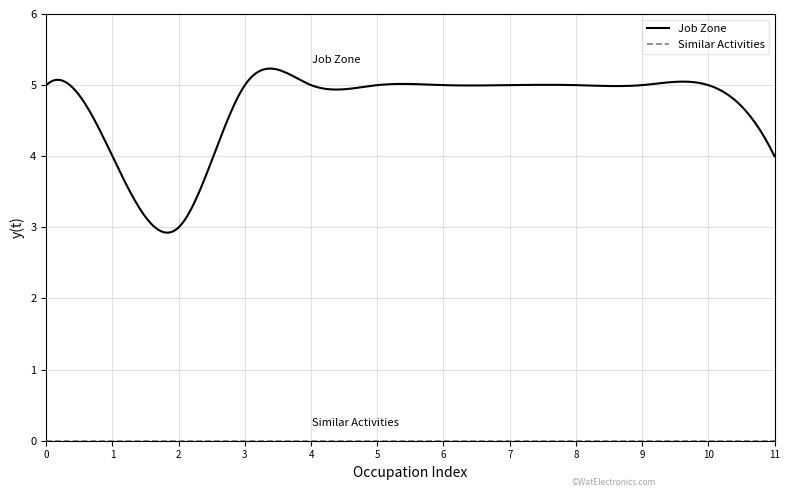

Which series has the largest total across all categories?

Job Zone